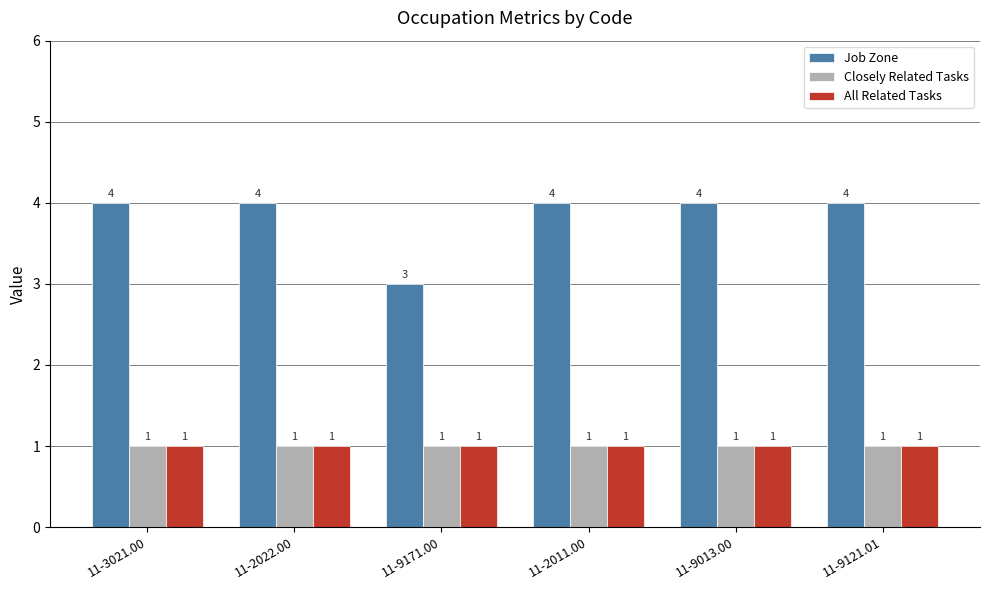

Which series has the largest range (max minus min)?

Job Zone